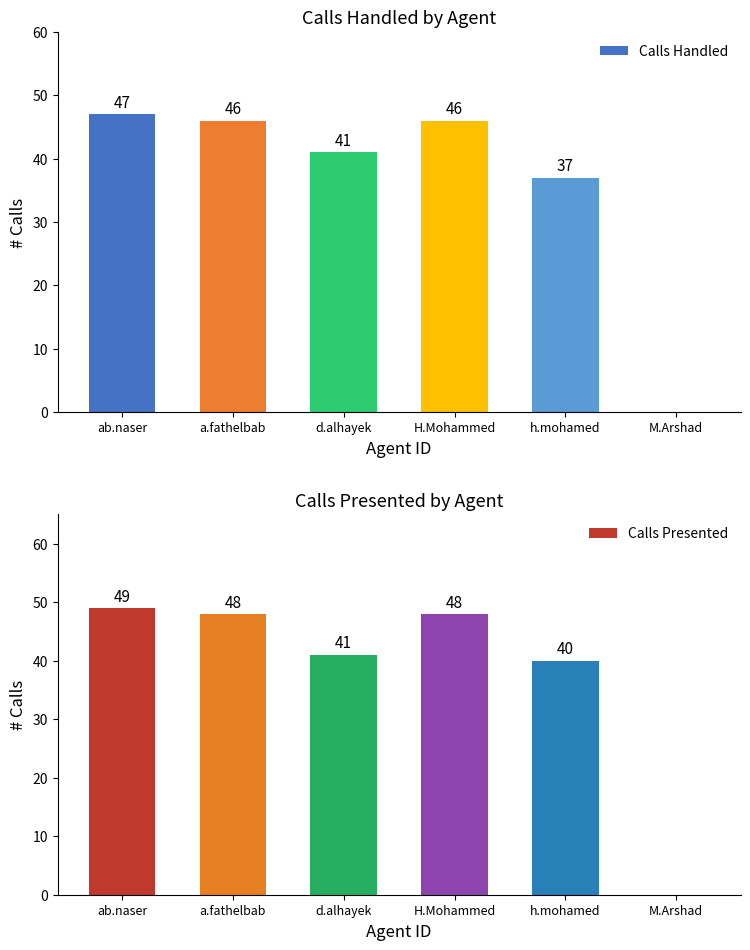

Reading left to right, extract all data points from this chart.

Calls Handled: 47	46	41	46	37	0
Calls Presented: 49	48	41	48	40	0